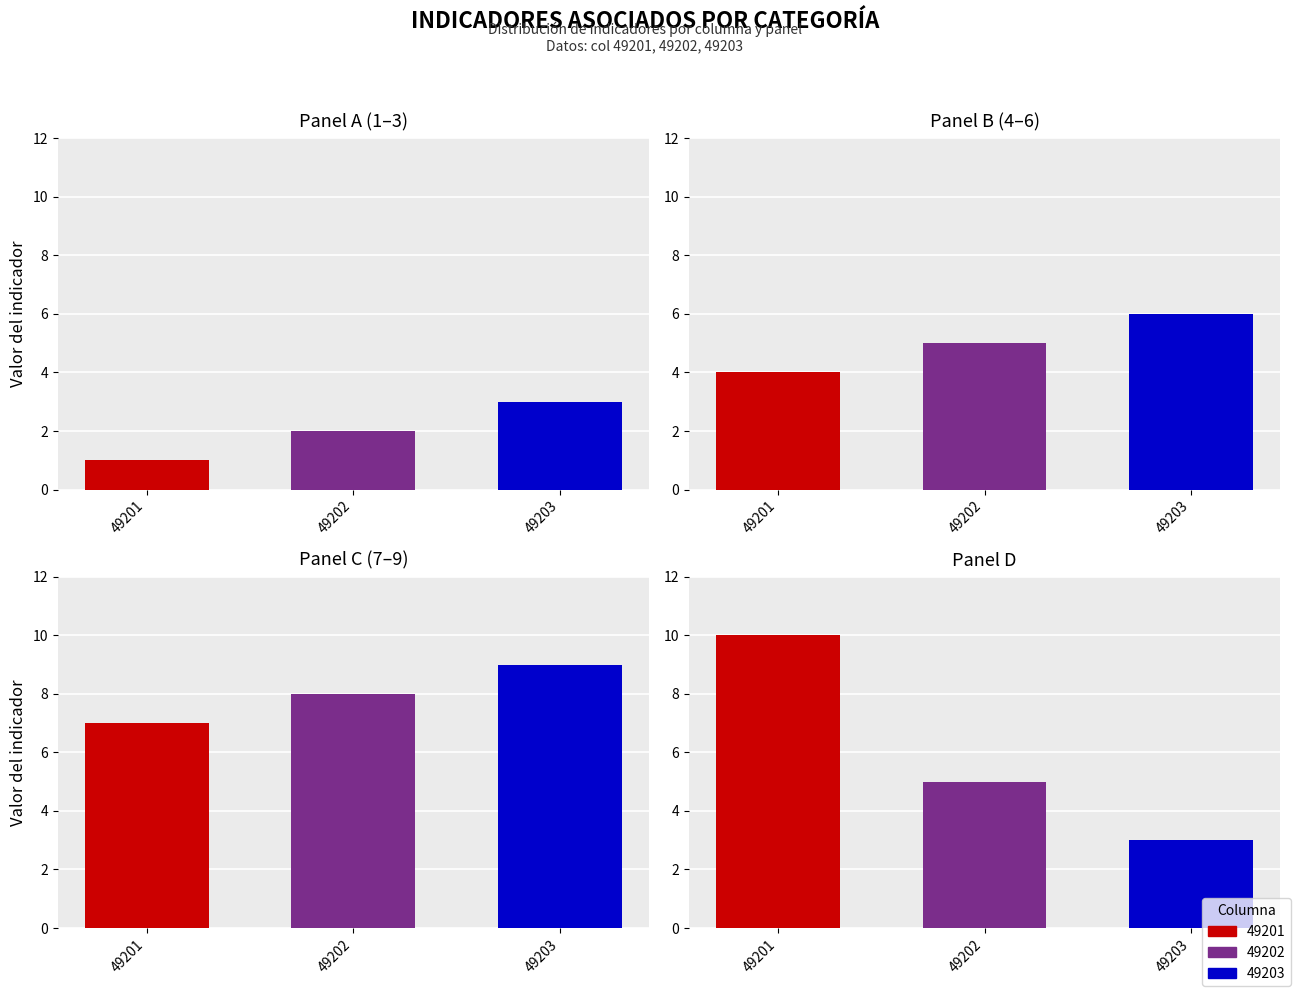

What are all the series names shown in the legend?

49201, 49202, 49203